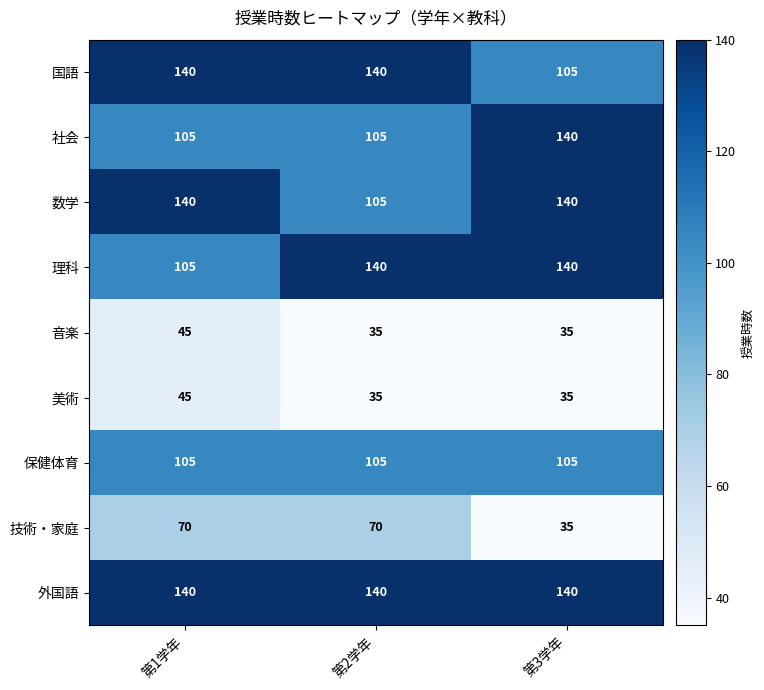

Reading left to right, list all the values displayed in this chart.

国語: 140	140	105
社会: 105	105	140
数学: 140	105	140
理科: 105	140	140
音楽: 45	35	35
美術: 45	35	35
保健体育: 105	105	105
技術・家庭: 70	70	35
外国語: 140	140	140